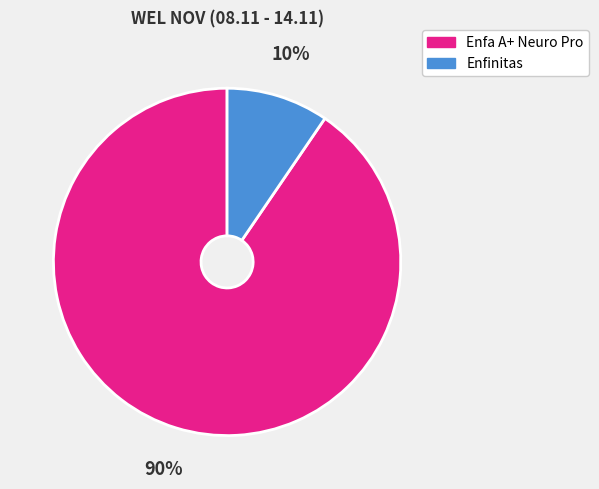

To the nearest percent, what is the average slice percentage?

50%